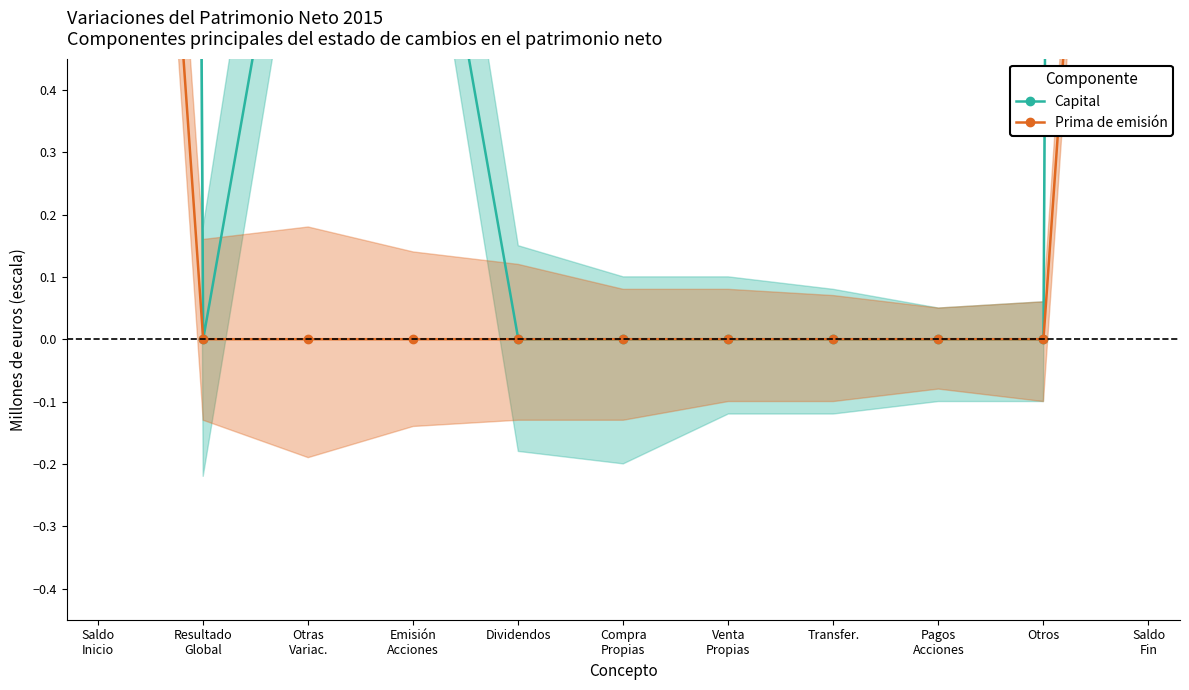

What position from the right is Saldo
Fin?

1